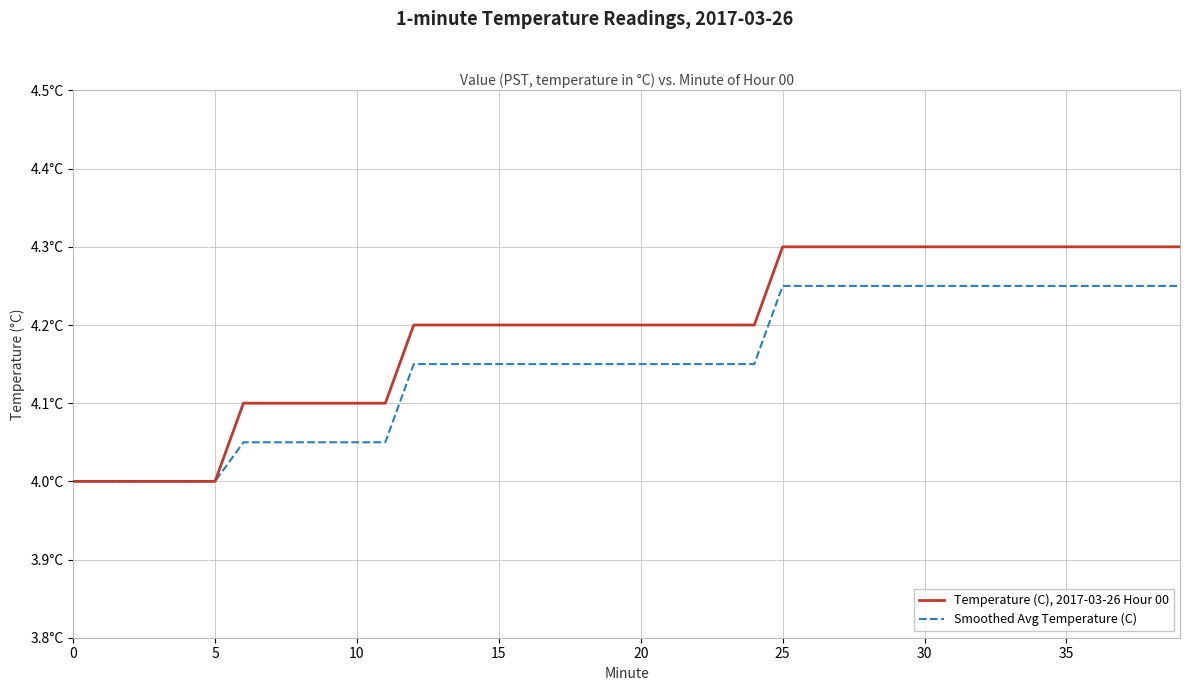

What are all the series names shown in the legend?

Temperature (C), 2017-03-26 Hour 00, Smoothed Avg Temperature (C)